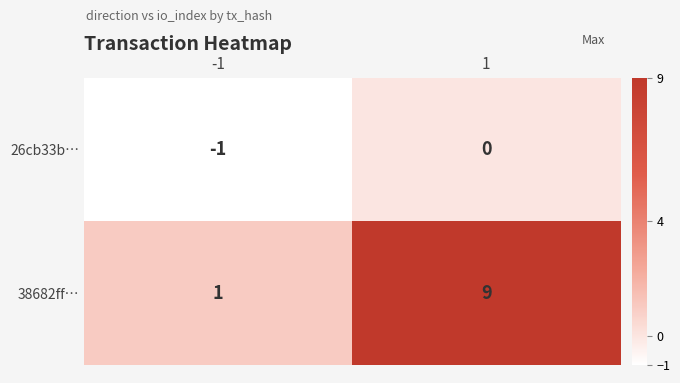

Which series has the widest spread of values?

38682ff…